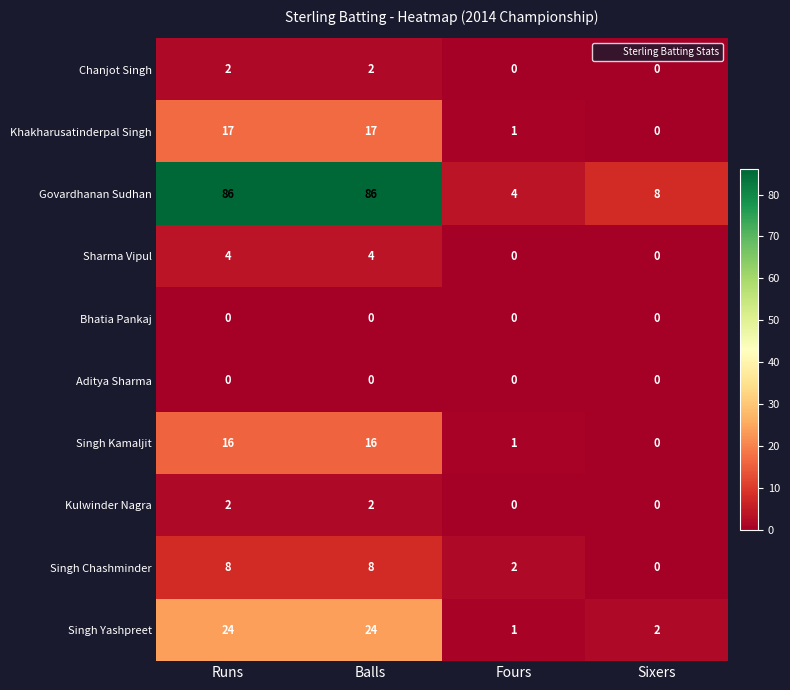

What is the maximum value shown in the chart?

86